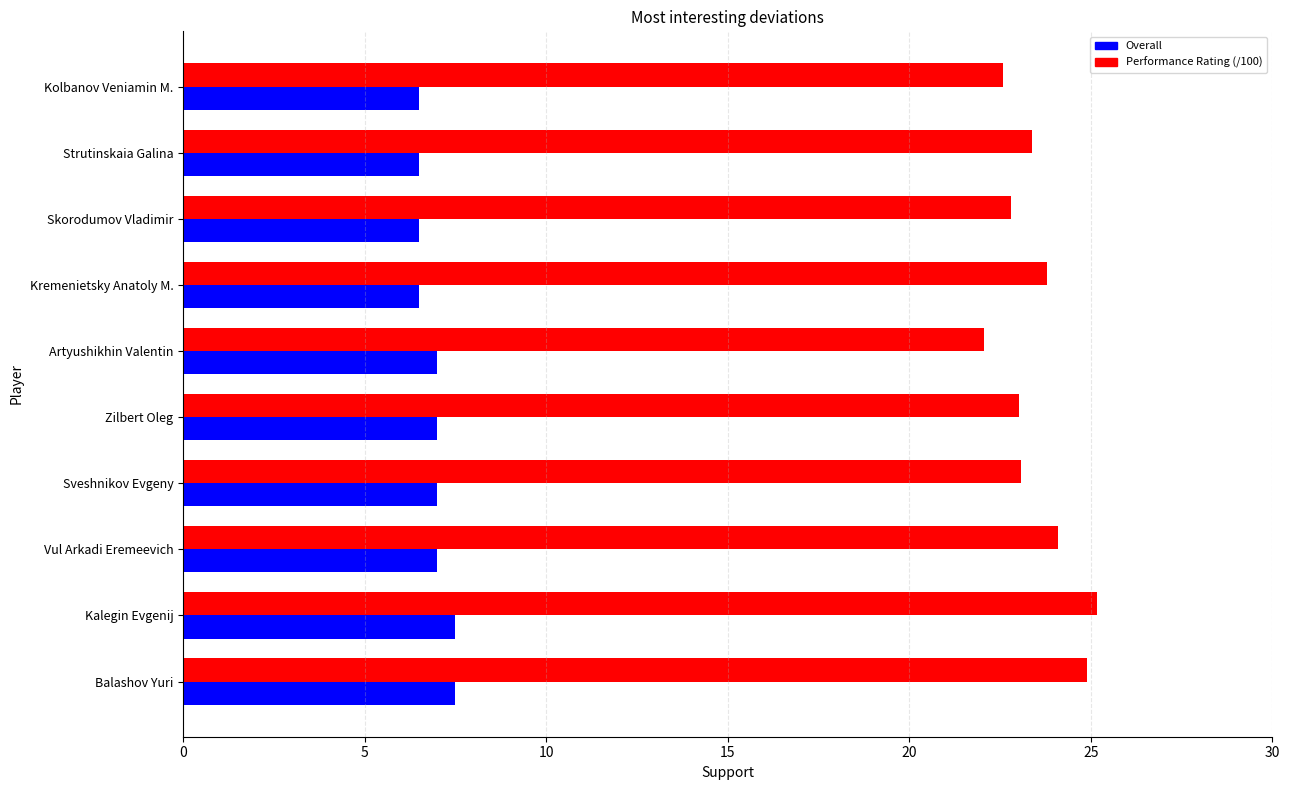

What is the total value across all series at Strutinskaia Galina?

29.9